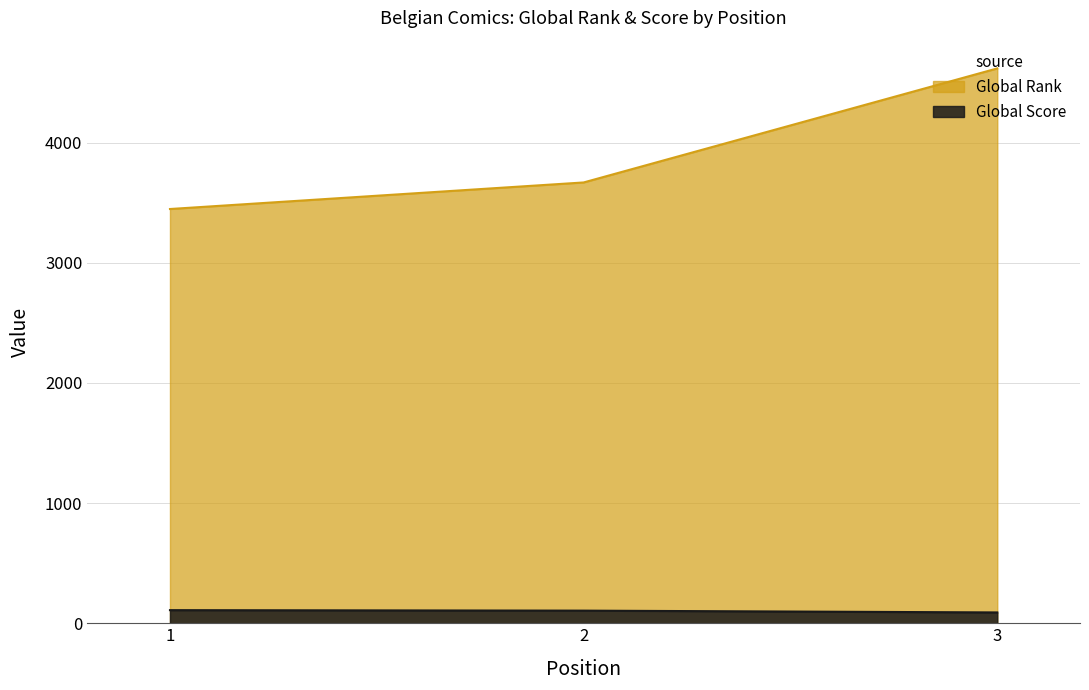

Read the Global Rank value at 2, to the nearest 100.

3700